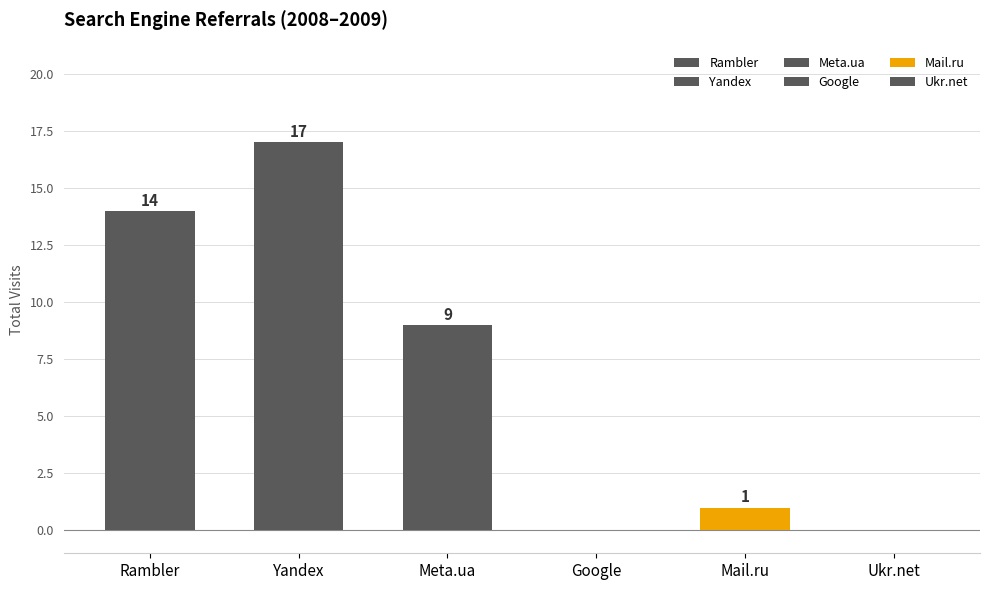

Where is the data nearest to the value 8?

Meta.ua